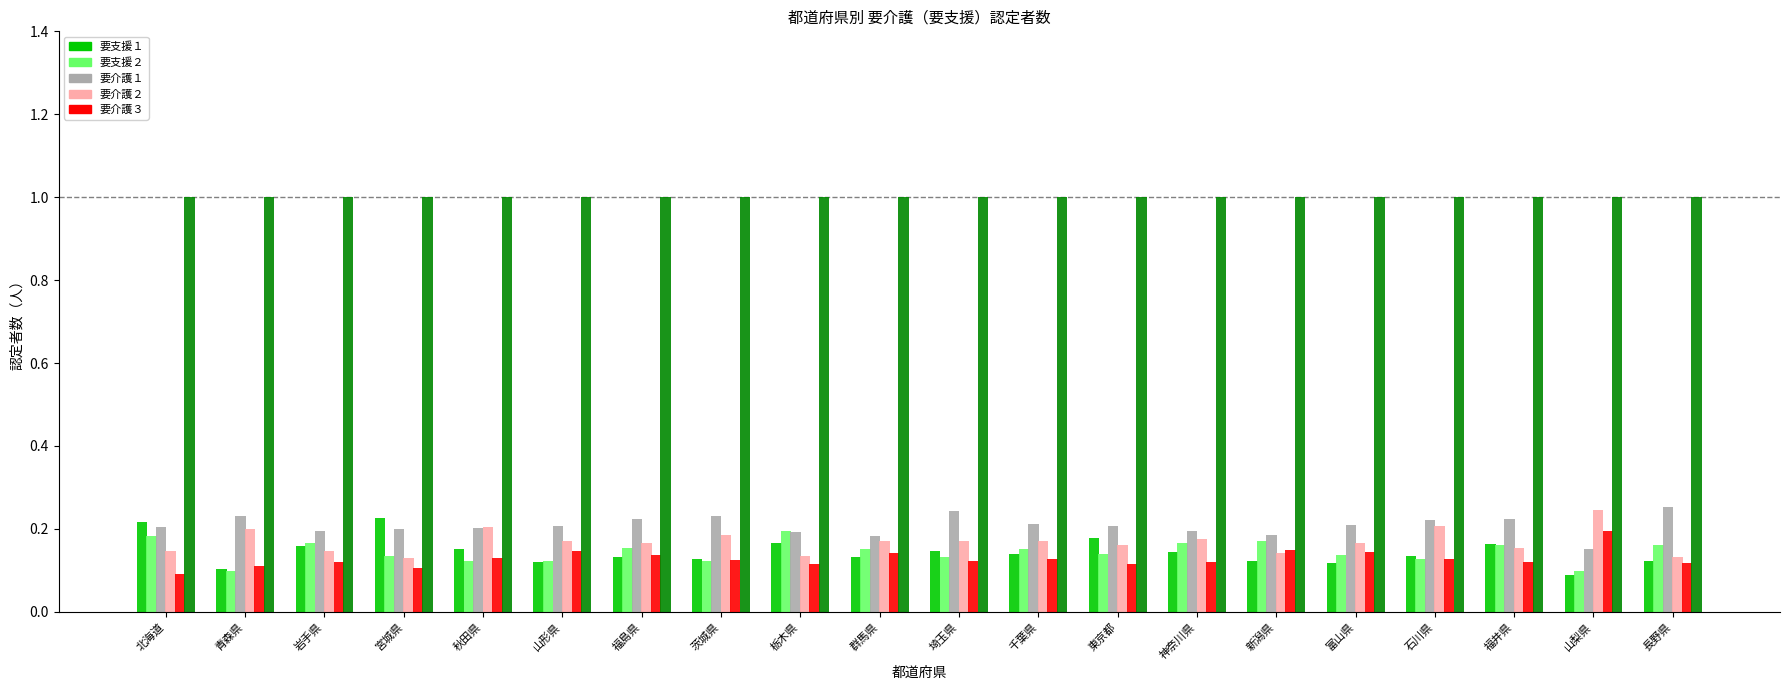

What is the difference between the highest and lowest values at 長野県?

0.9